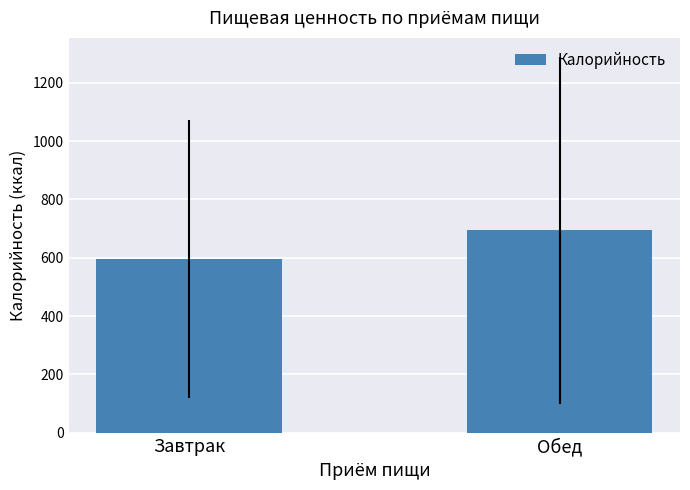

What is the ratio of the value at Обед to the value at Завтрак?

1.2